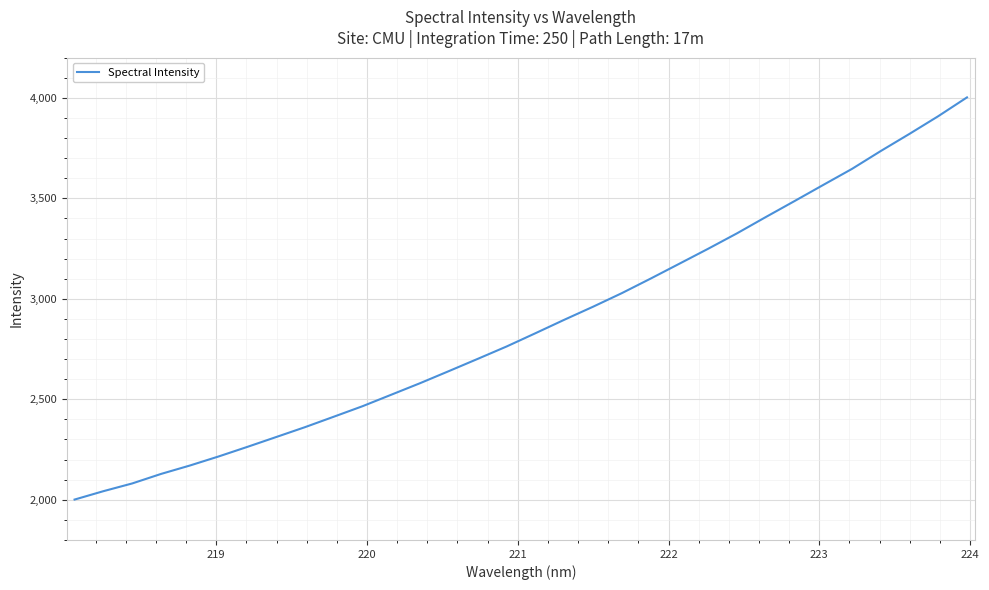

What is the smallest value displayed?

2001.1